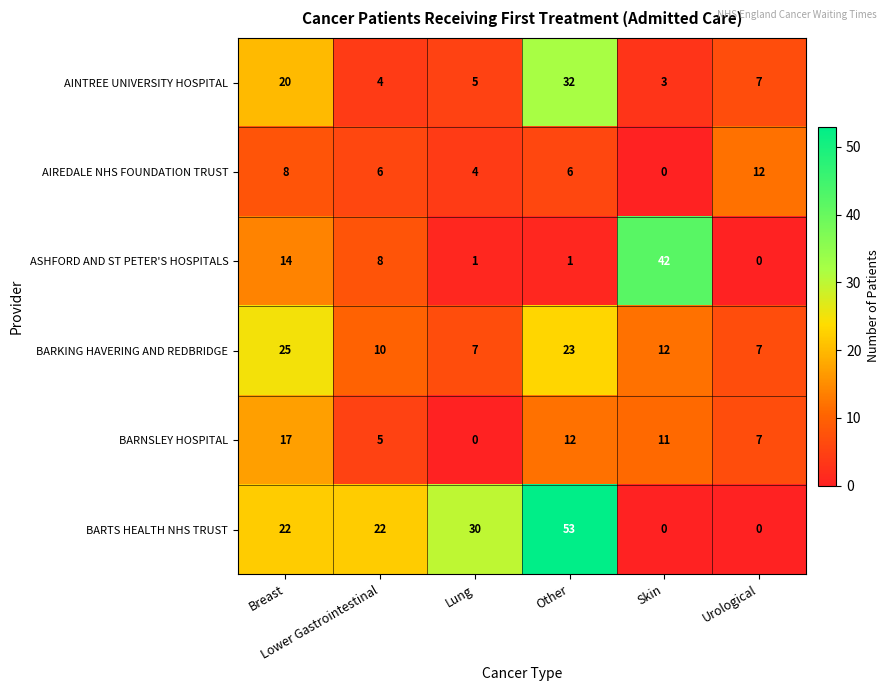

What is the average value of the ASHFORD AND ST PETER'S HOSPITALS series?

11